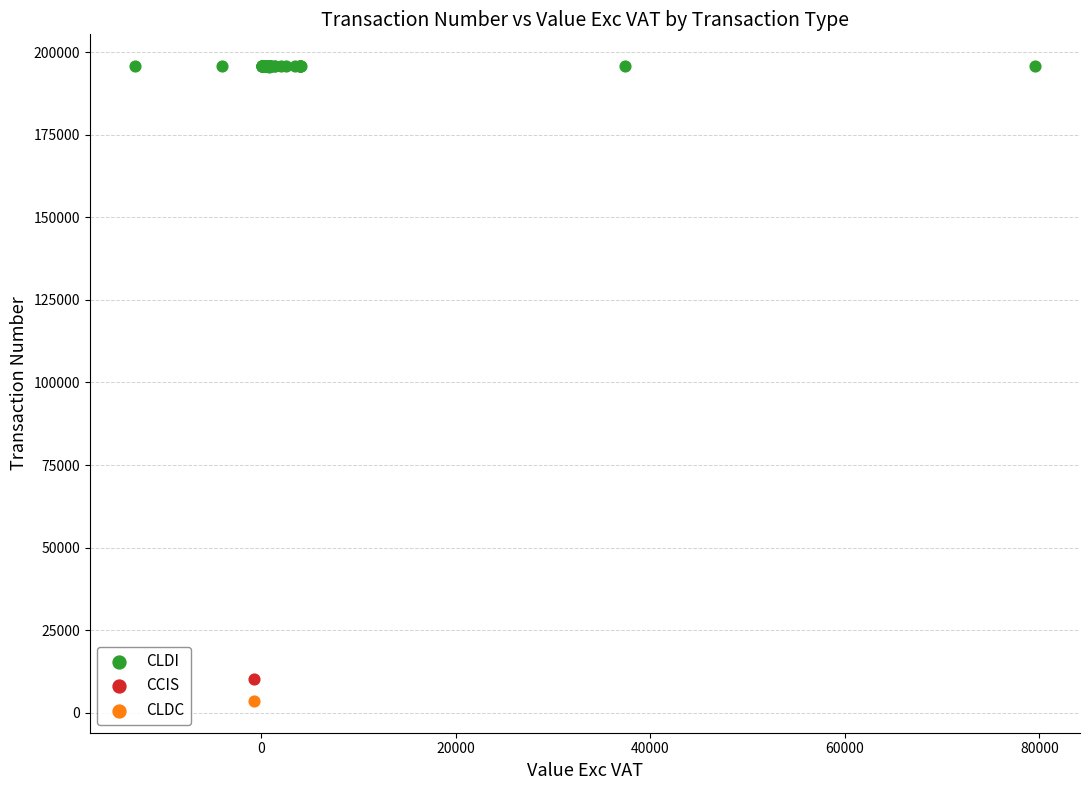

What are all the series names shown in the legend?

CLDI, CCIS, CLDC